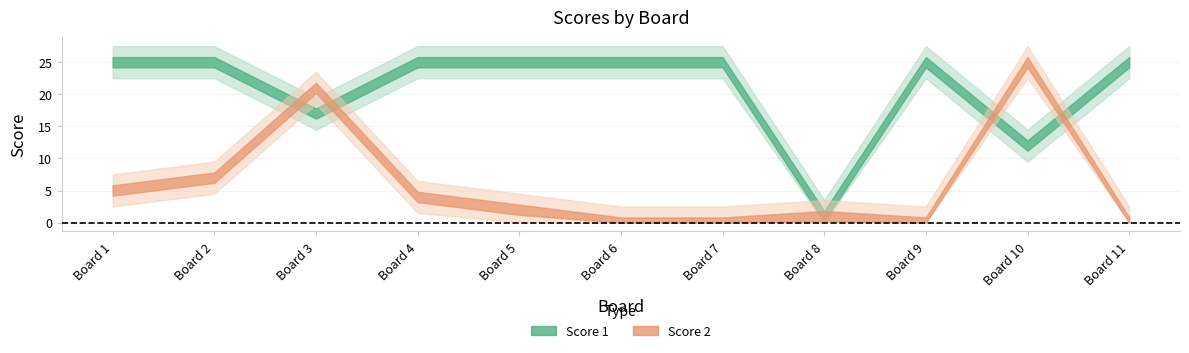

Is it true that Score 2 equals 15 at 10?

False